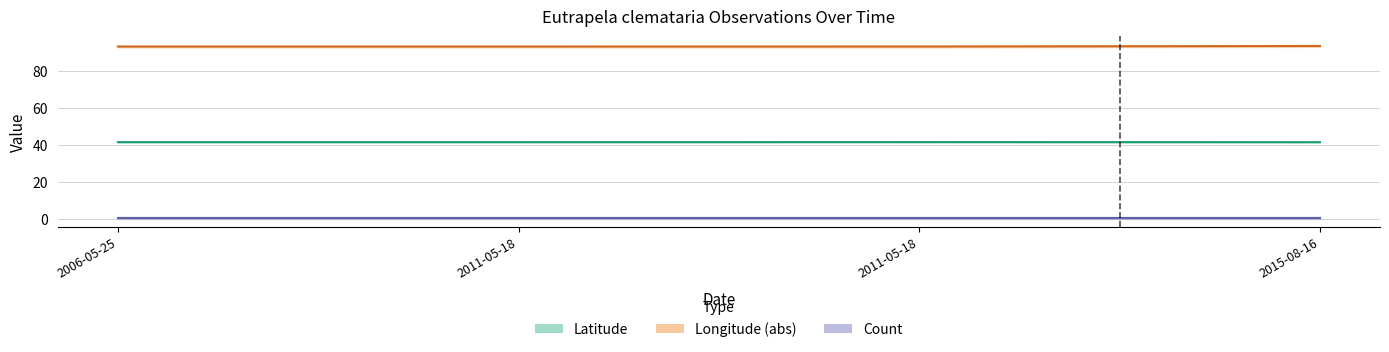

Which series has the widest spread of values?

Longitude